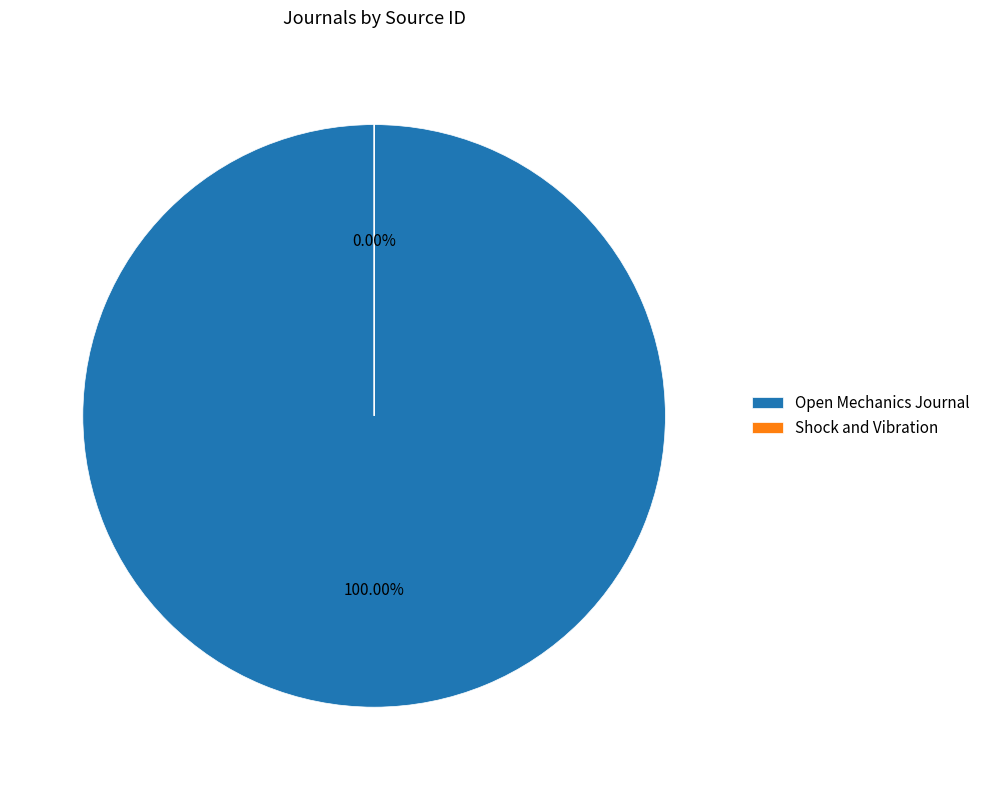

Is the sum of Shock and Vibration and Open Mechanics Journal greater than half?

Yes